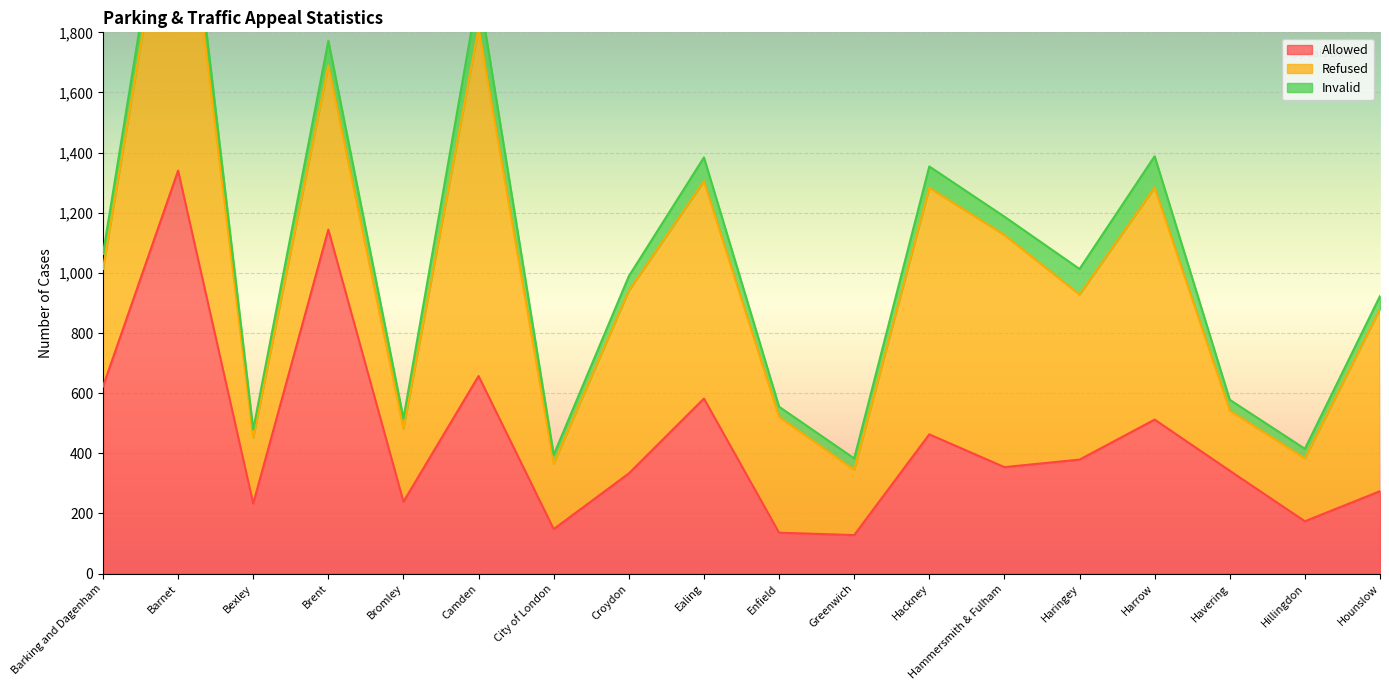

Count the number of data series in this chart.

3